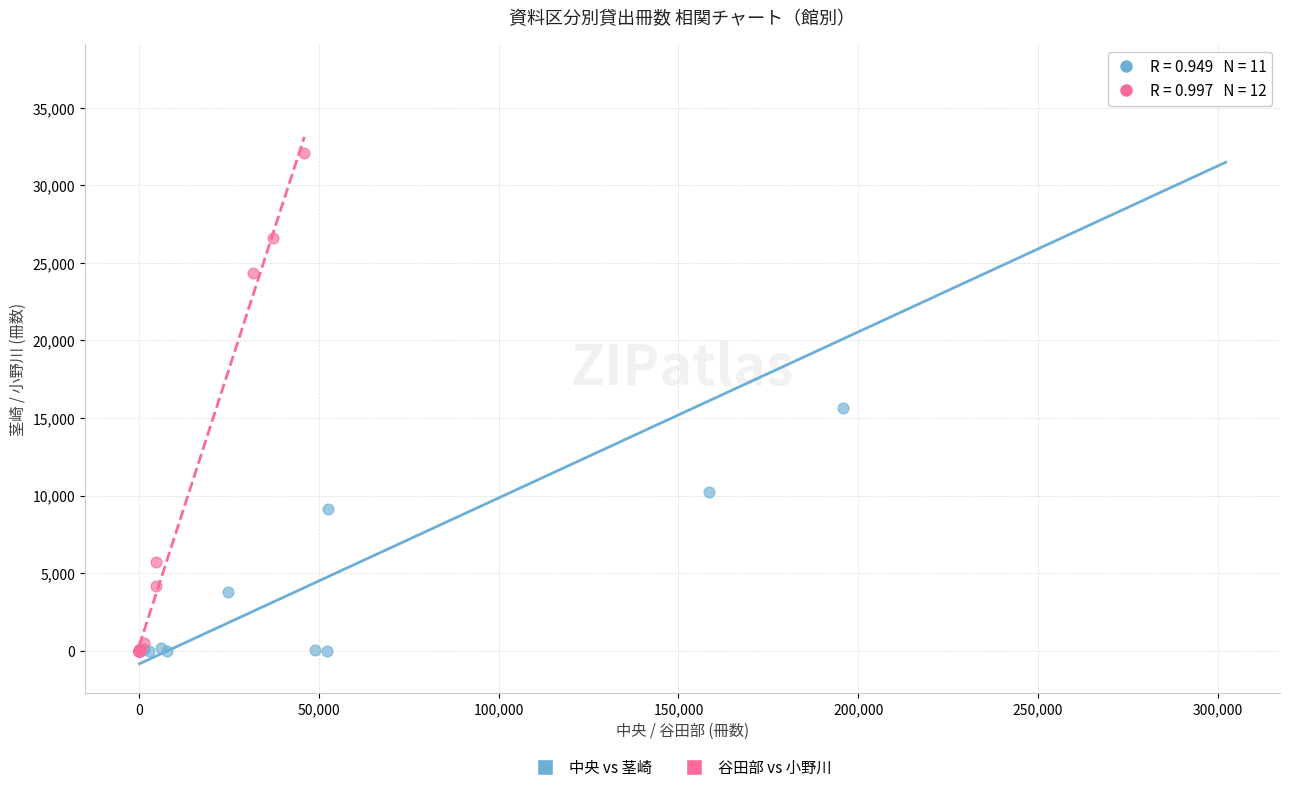

Which series contains the highest Y value?

中央 vs 茎崎